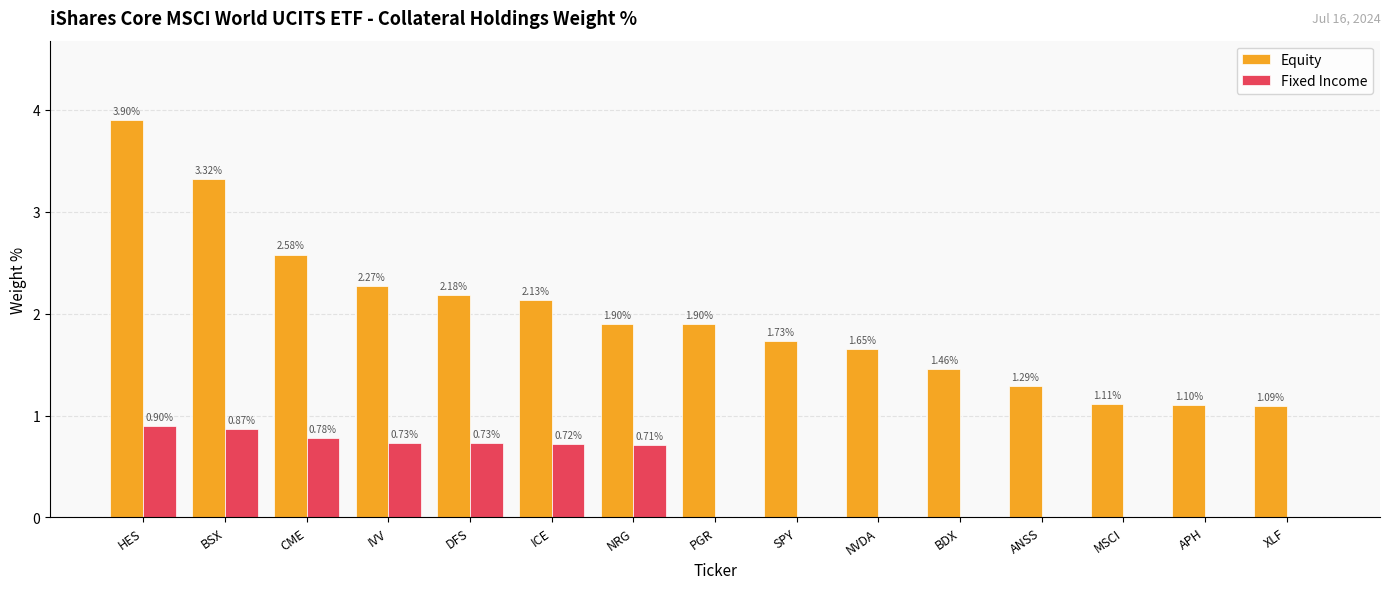

Is the value of Equity at NRG greater than the value of Fixed Income at HES?

Yes